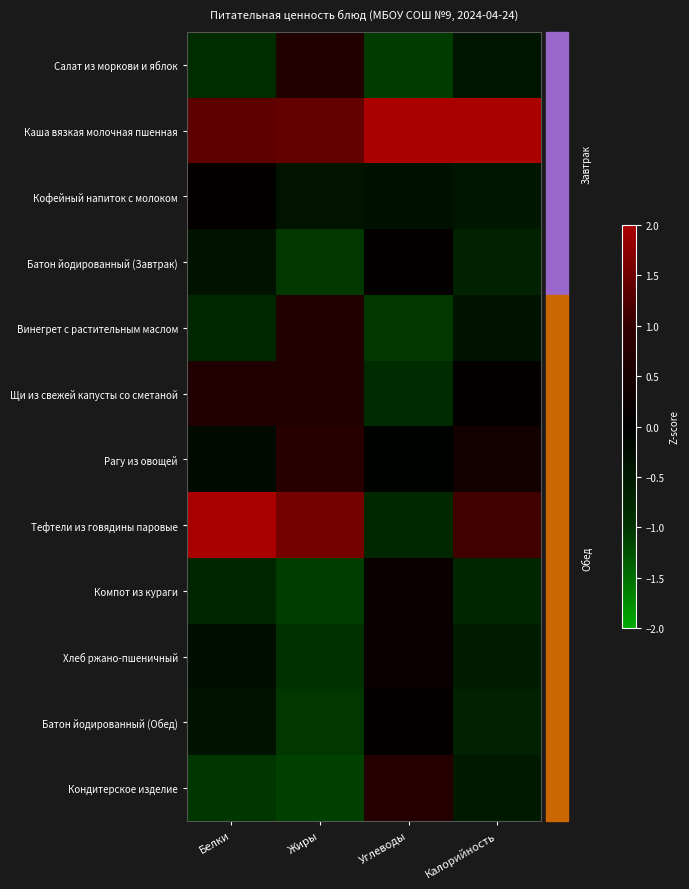

What is the maximum value shown in the chart?

2.8